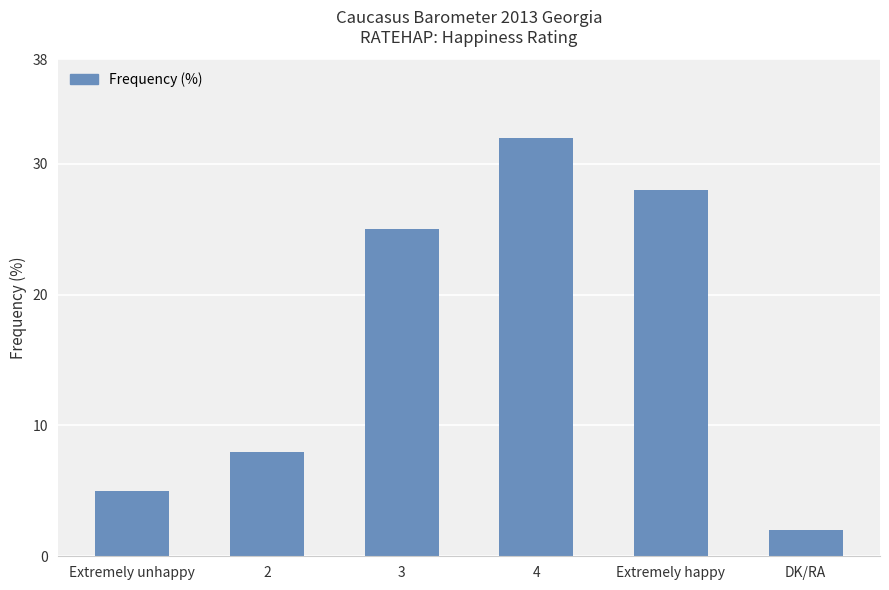

Read the value at DK/RA.

2